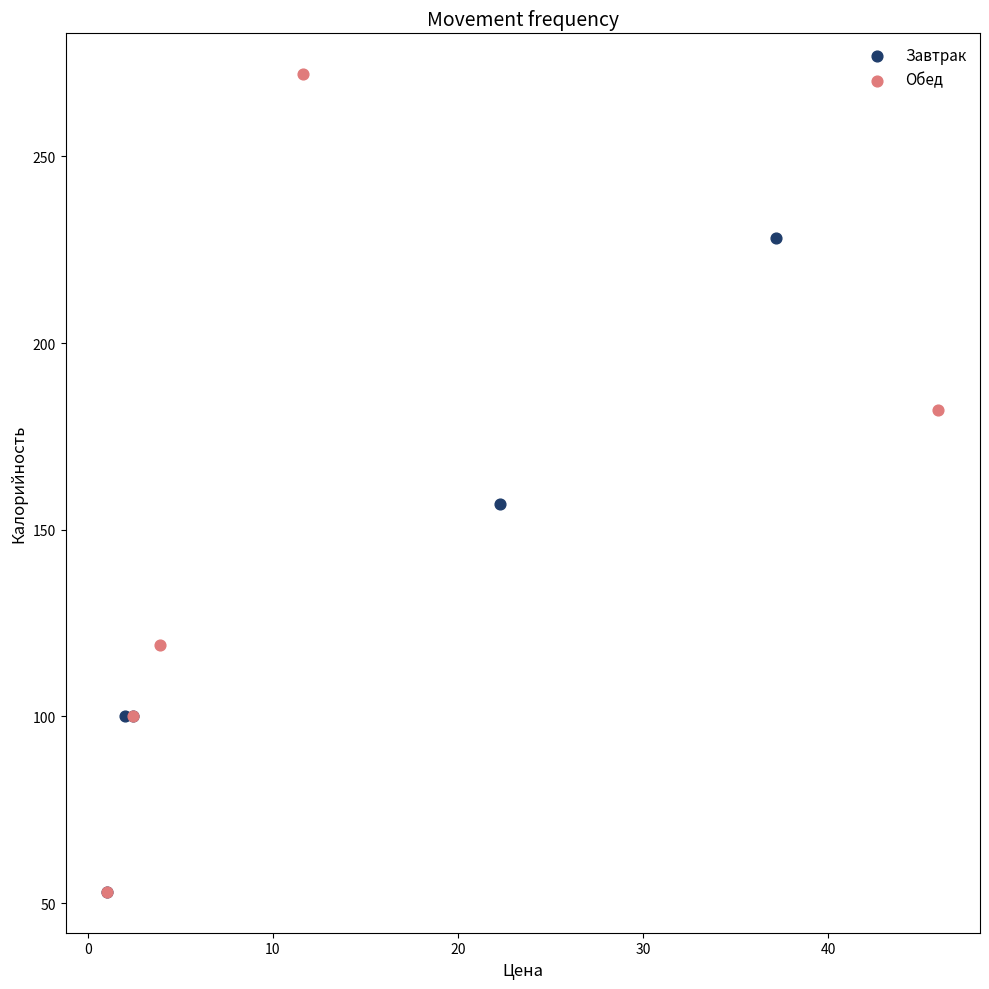

Which series contains the highest Y value?

Обед